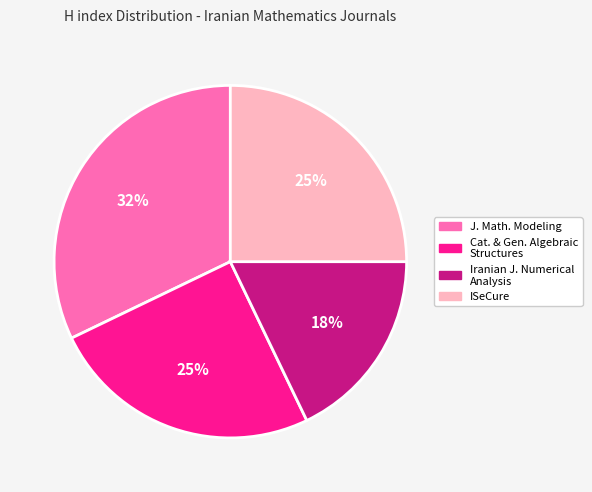

To the nearest percent, what is the difference between the largest and smallest slice percentages?

14%